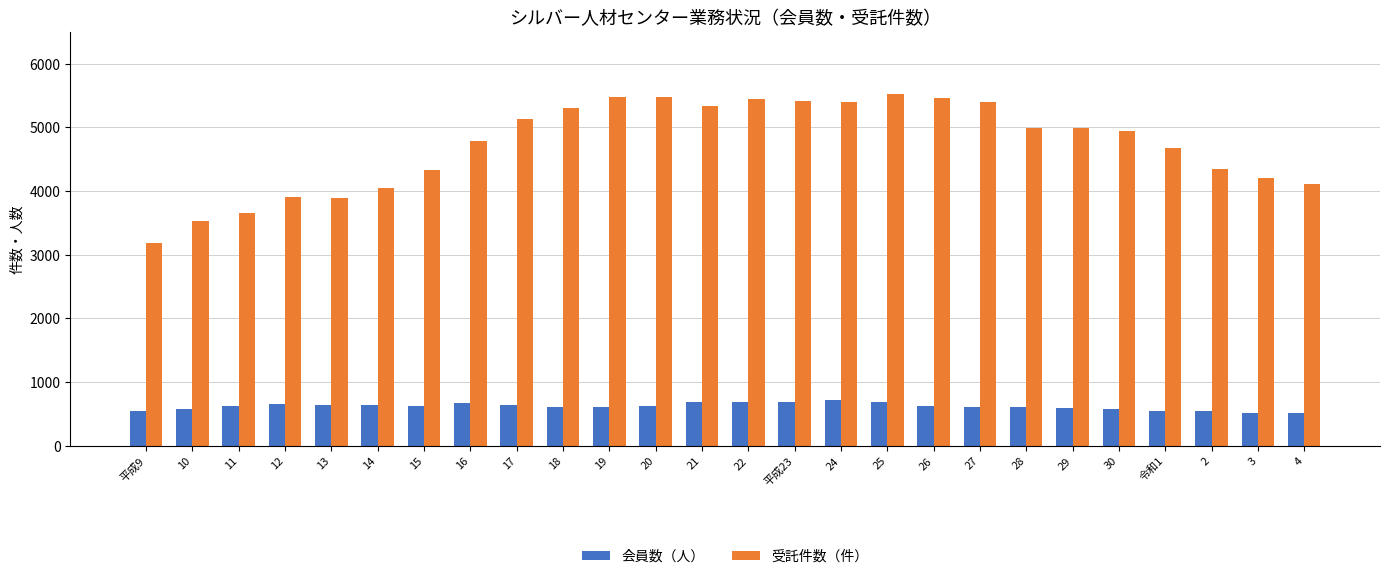

Where does the 受託件数（件） series first go above 4993?

17